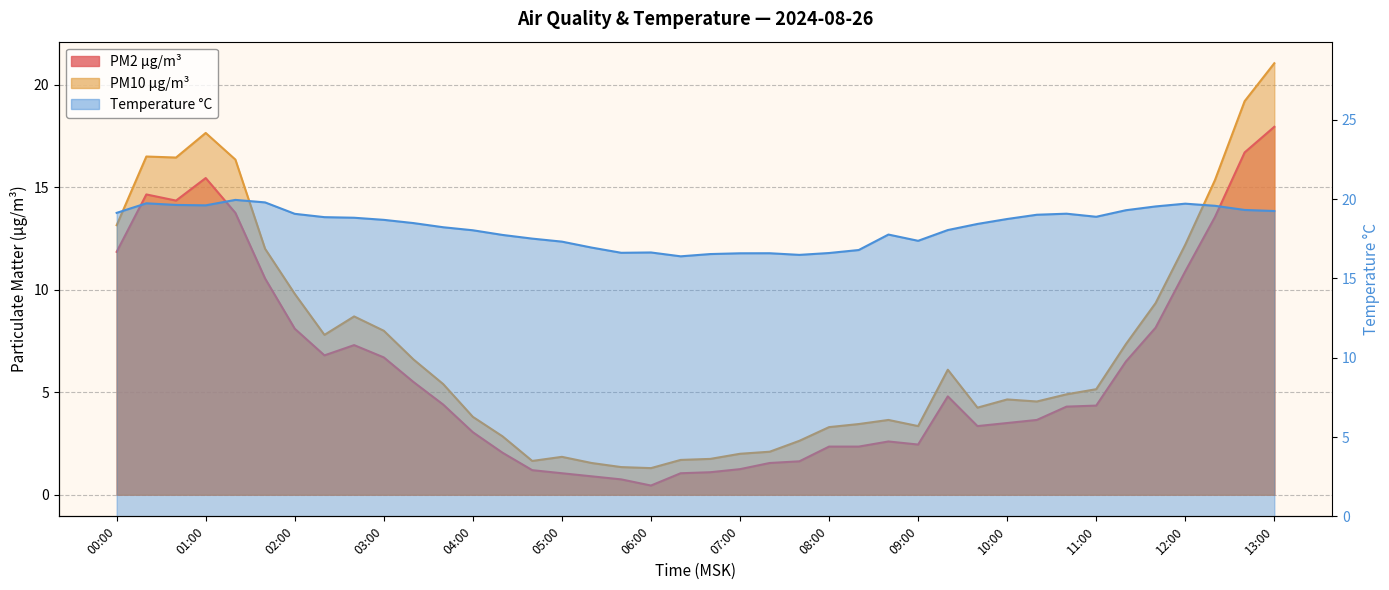

True or false: PM10 µg/m³ and PM2 µg/m³ intersect in this chart.

False